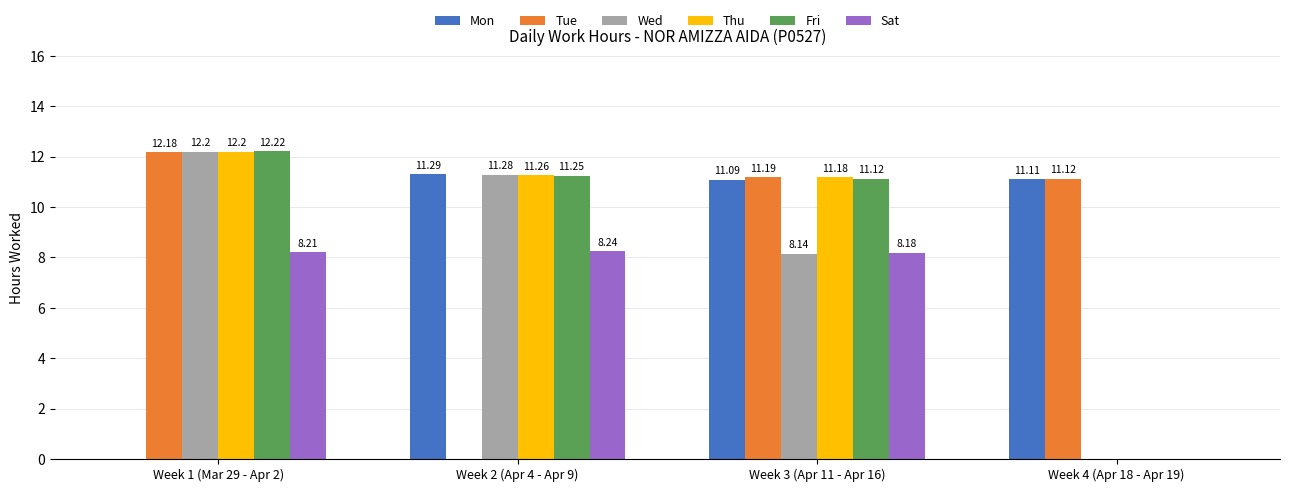

Is the value of Thu at Week 1 (Mar 29 - Apr 2) greater than the value of Mon at Week 3 (Apr 11 - Apr 16)?

Yes